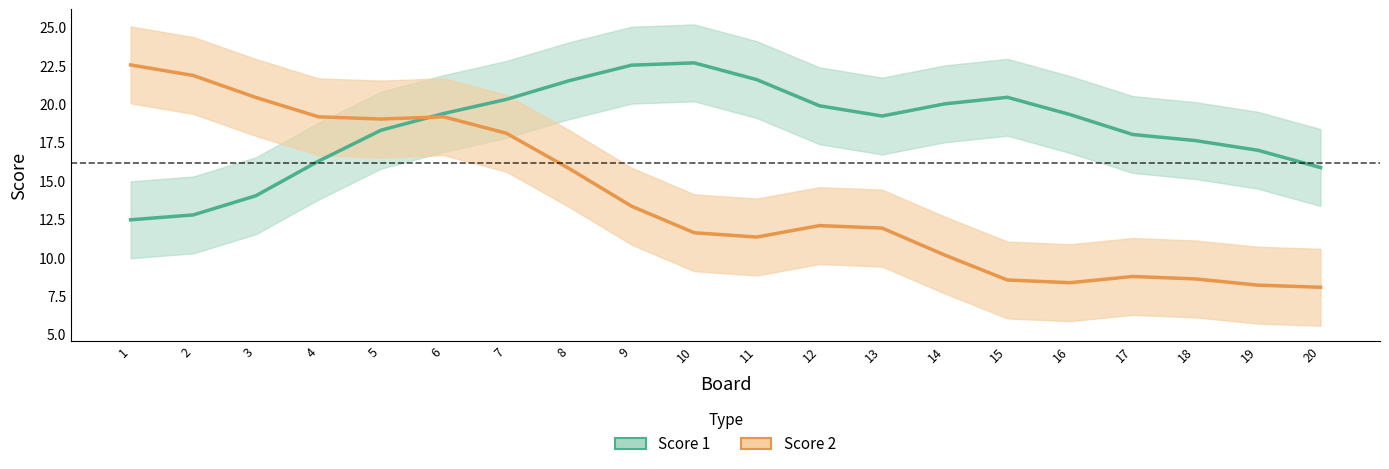

Is it true that Score 2 equals 19 at 5?

True